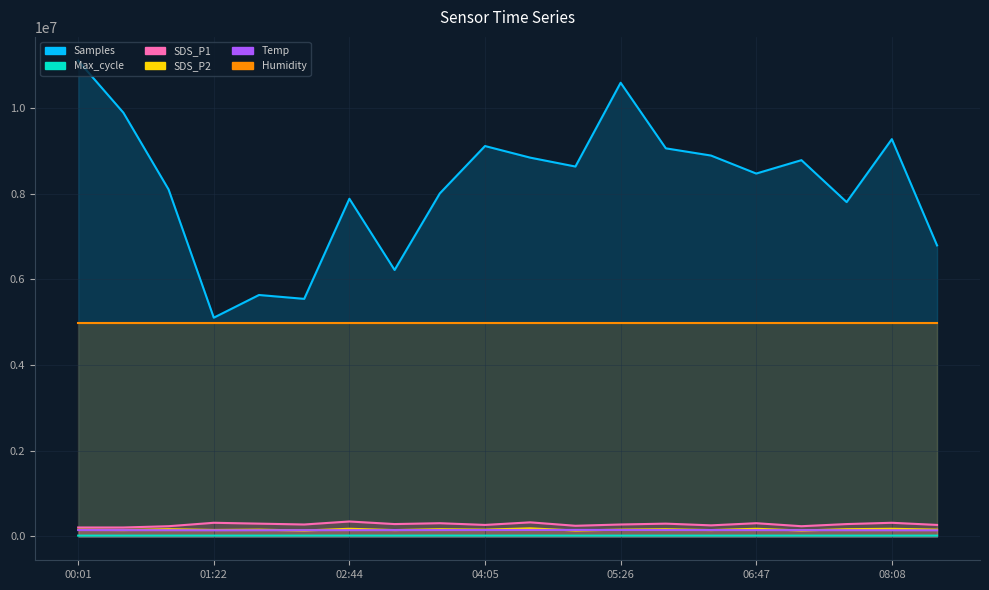

What position from the left is 08:35?

20